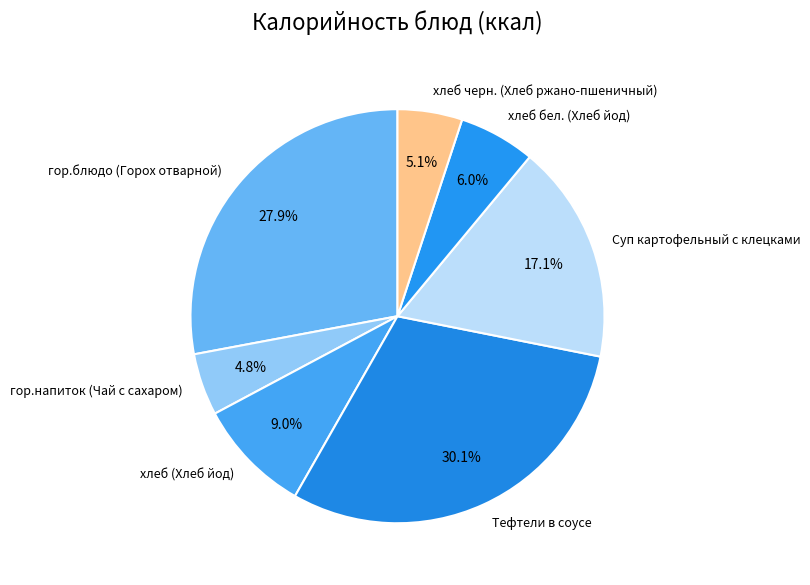

Count the number of slices in the pie.

7